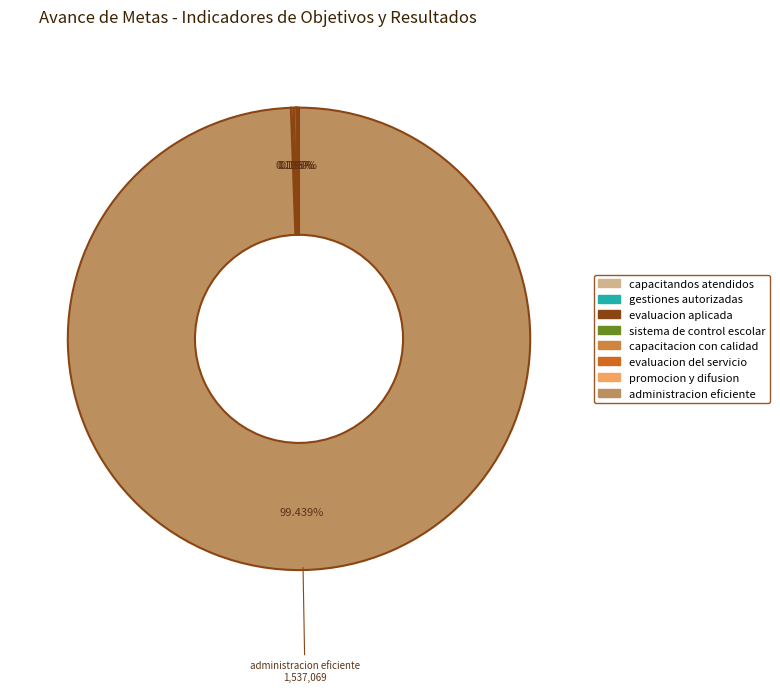

To the nearest percent, what percentage of the pie is administracion eficiente?

99%